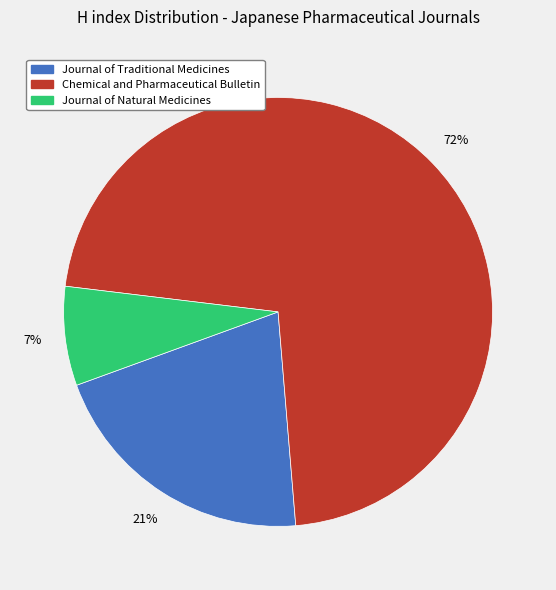

What is the largest slice in the pie chart?

Chemical and Pharmaceutical Bulletin